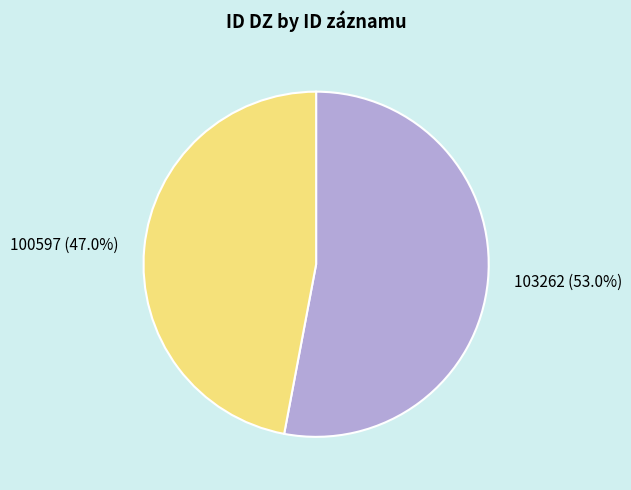

Is it true that 103262 is 43% of the pie?

False